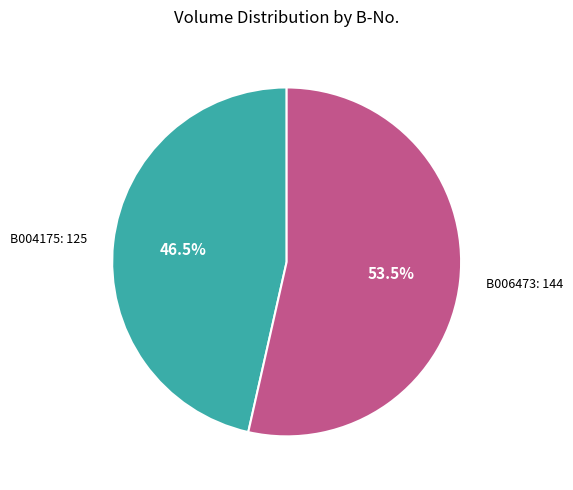

How many segments does this pie chart have?

2